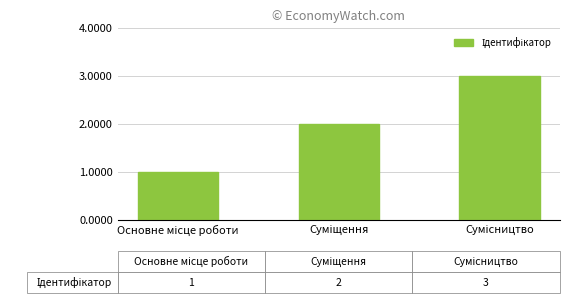

What is the sum of all values?

6